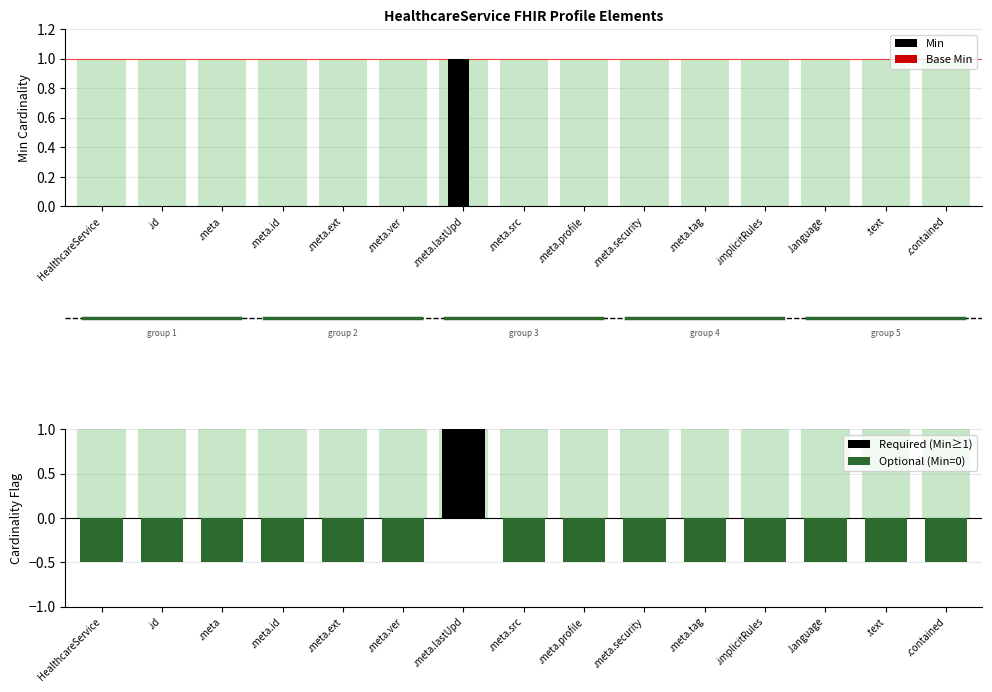

What is the value of the Optional (Min=0) bar at the 1st from the left?

-0.5